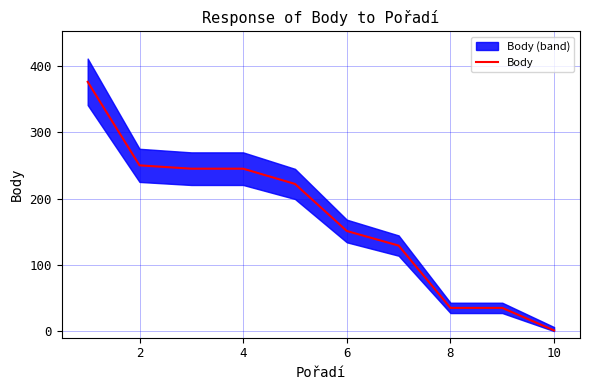

What is the highest value of the Body series?

376